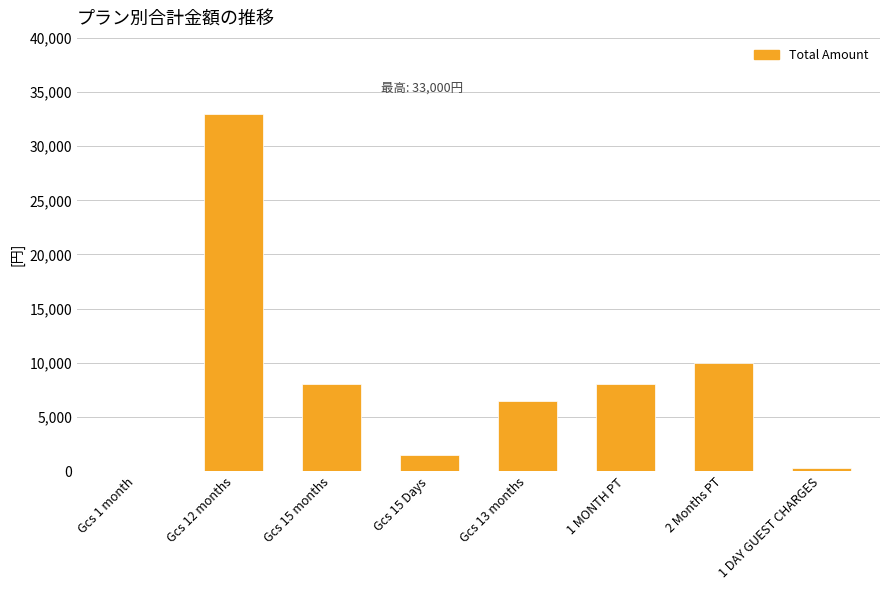

What is the sum of the values at 1 MONTH PT and Gcs 13 months?

14500